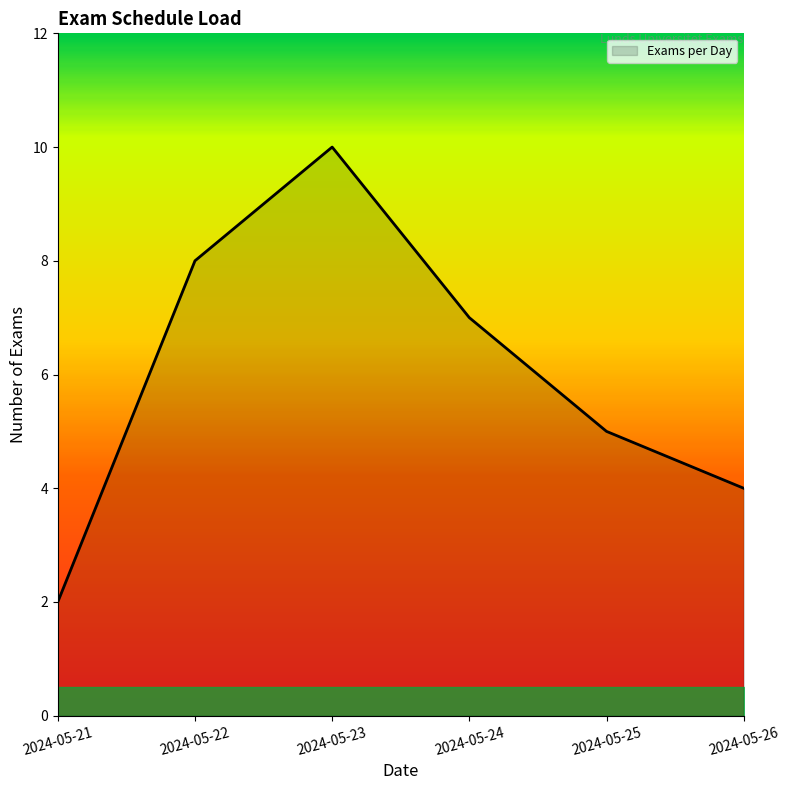

Rank the categories by value from highest to lowest.

2024-05-23, 2024-05-22, 2024-05-24, 2024-05-25, 2024-05-26, 2024-05-21